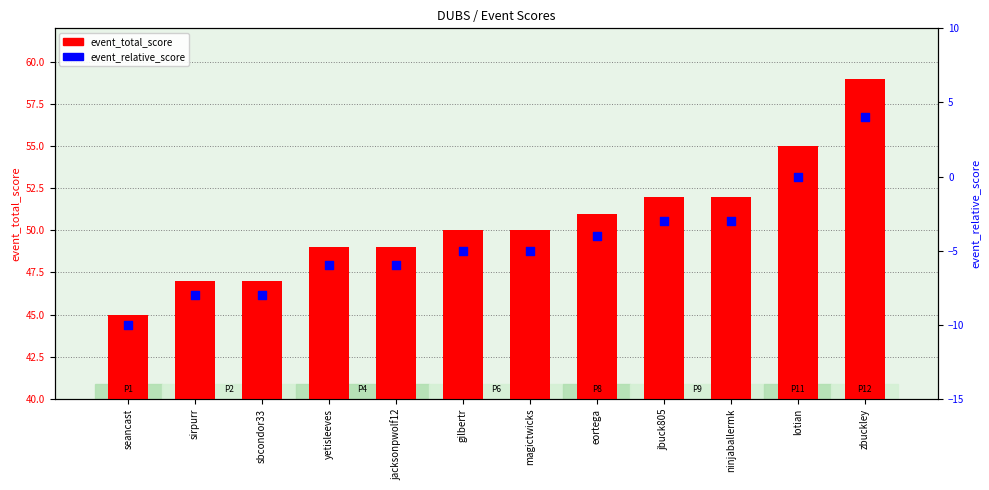

At how many categories does at least one series exceed -5?

12